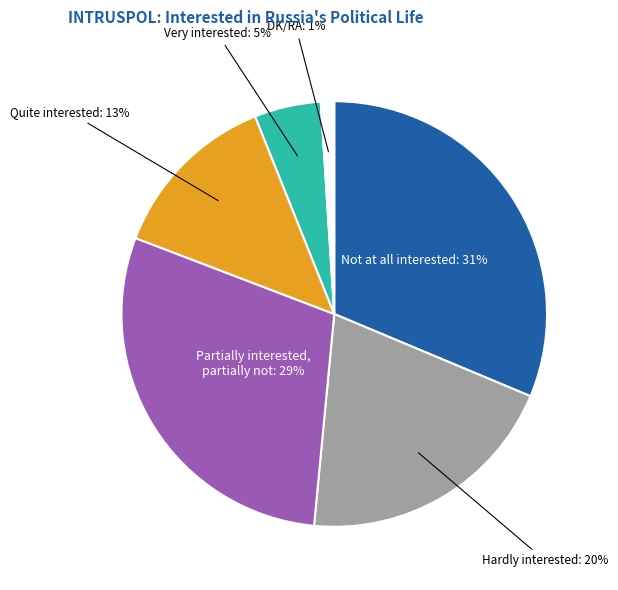

Is Hardly interested the majority of the pie?

No